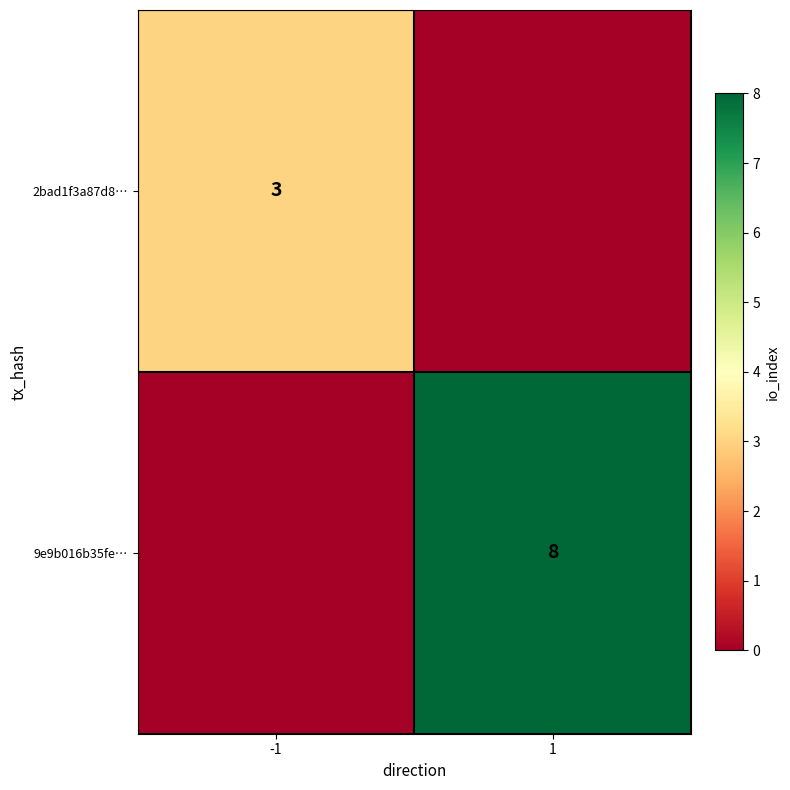

The value of 2bad1f3a87d8… at -1 is 3. True or false?

True